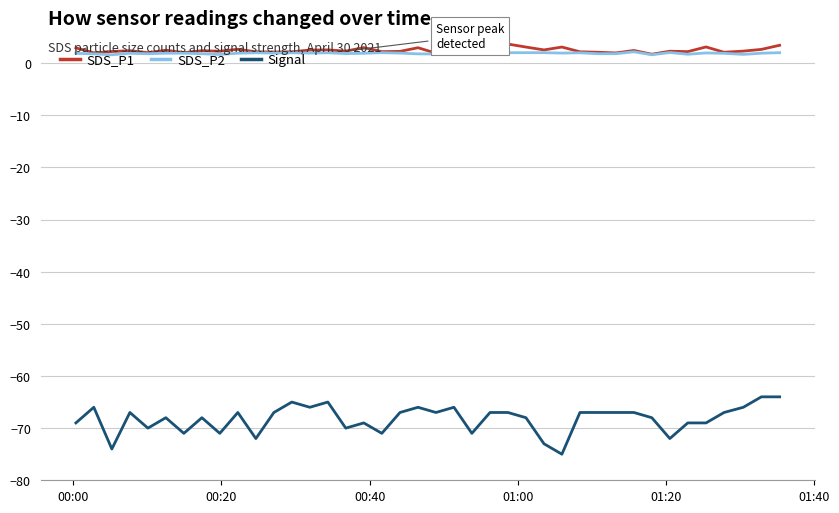

What is the lowest value of the Signal series?

-75.0